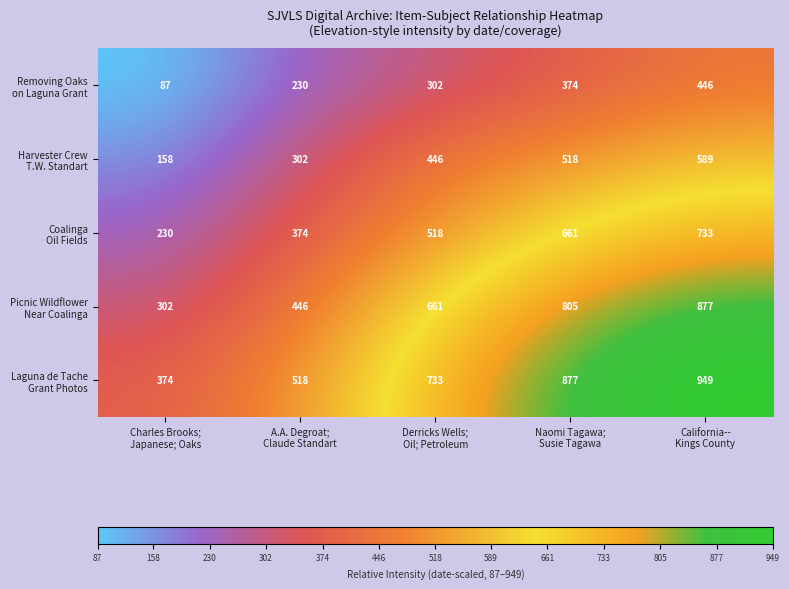

What is the smallest value displayed?

87